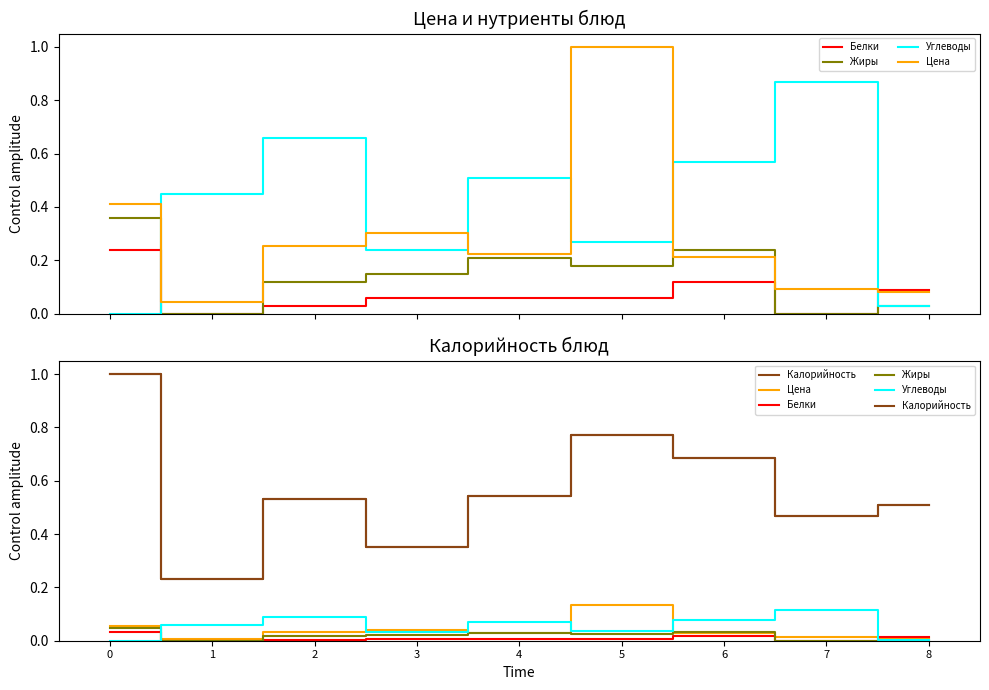

True or false: Белки and Калорийность intersect in this chart.

False